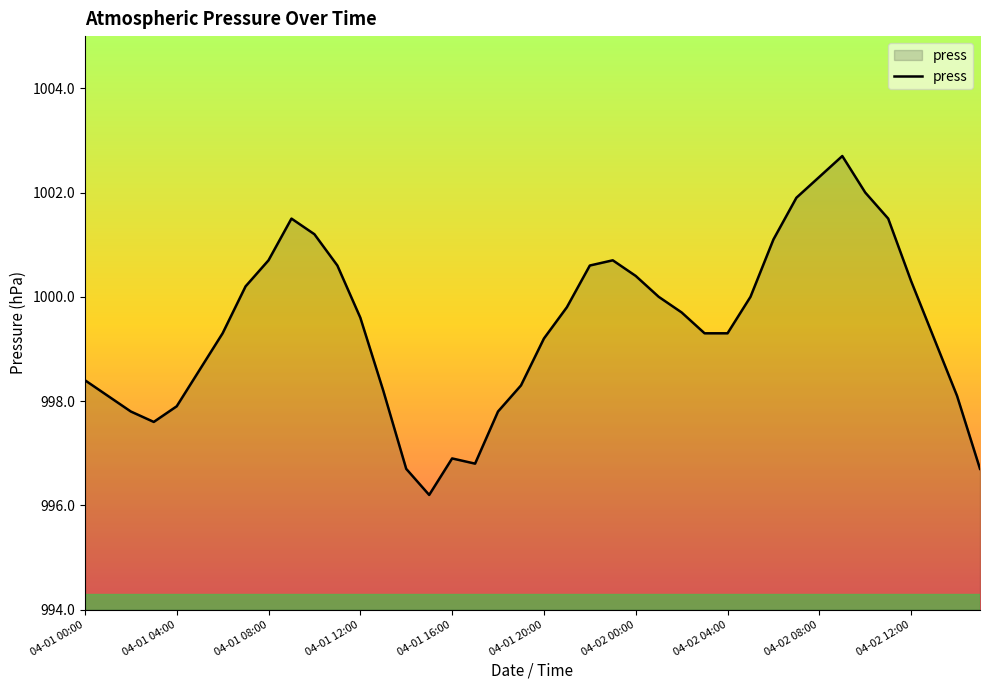

What is the difference between the maximum and minimum values?

6.5